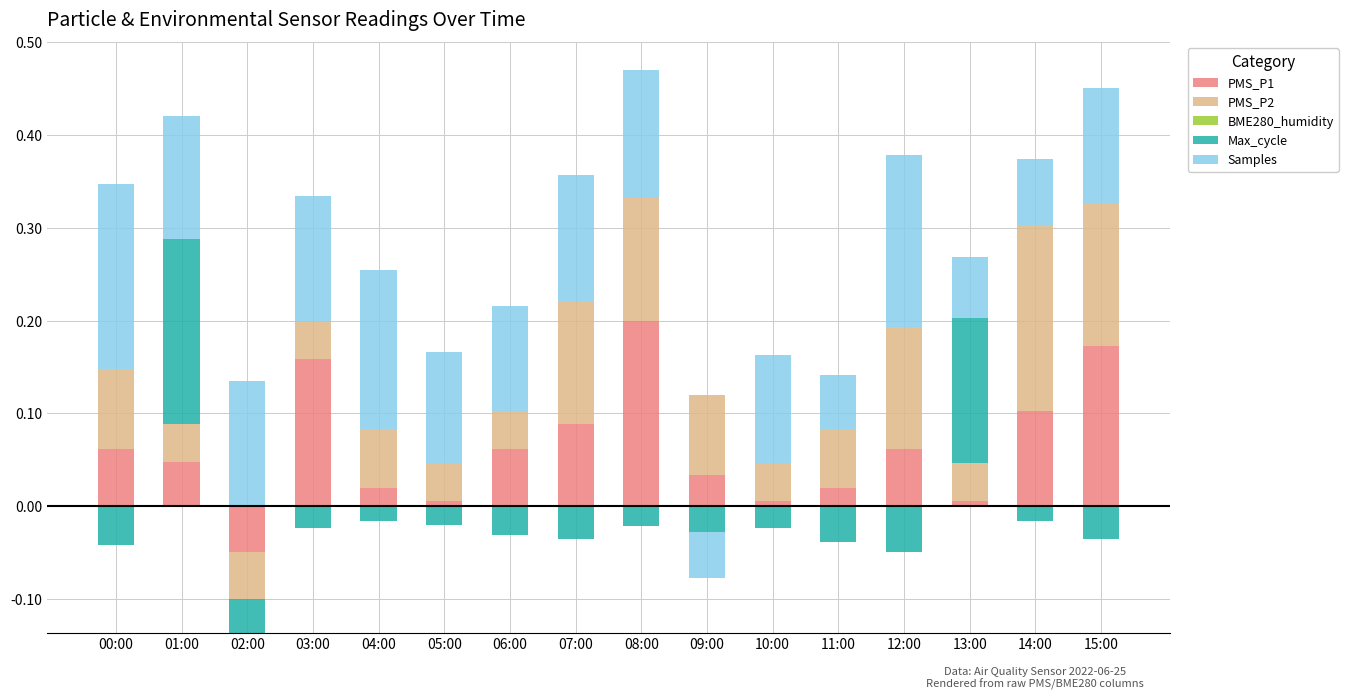

Reading right to left, what are all the values shown in this chart?

PMS_P1: 15:00=0.2	14:00=0.1	13:00=0.0	12:00=0.1	11:00=0.0	10:00=0.0	09:00=0.0	08:00=0.2	07:00=0.1	06:00=0.1	05:00=0.0	04:00=0.0	03:00=0.2	02:00=0.0	01:00=0.0	00:00=0.1
PMS_P2: 15:00=0.2	14:00=0.2	13:00=0.0	12:00=0.1	11:00=0.1	10:00=0.0	09:00=0.1	08:00=0.1	07:00=0.1	06:00=0.0	05:00=0.0	04:00=0.1	03:00=0.0	02:00=0.0	01:00=0.0	00:00=0.1
BME280_humidity: 15:00=0.0	14:00=0.0	13:00=0.0	12:00=0.0	11:00=0.0	10:00=0.0	09:00=0.0	08:00=0.0	07:00=0.0	06:00=0.0	05:00=0.0	04:00=0.0	03:00=0.0	02:00=0.0	01:00=0.0	00:00=0.0
Max_cycle: 15:00=0.0	14:00=0.0	13:00=0.2	12:00=0.0	11:00=0.0	10:00=0.0	09:00=0.0	08:00=0.0	07:00=0.0	06:00=0.0	05:00=0.0	04:00=0.0	03:00=0.0	02:00=0.0	01:00=0.2	00:00=0.0
Samples: 15:00=0.1	14:00=0.1	13:00=0.1	12:00=0.2	11:00=0.1	10:00=0.1	09:00=0.0	08:00=0.1	07:00=0.1	06:00=0.1	05:00=0.1	04:00=0.2	03:00=0.1	02:00=0.1	01:00=0.1	00:00=0.2